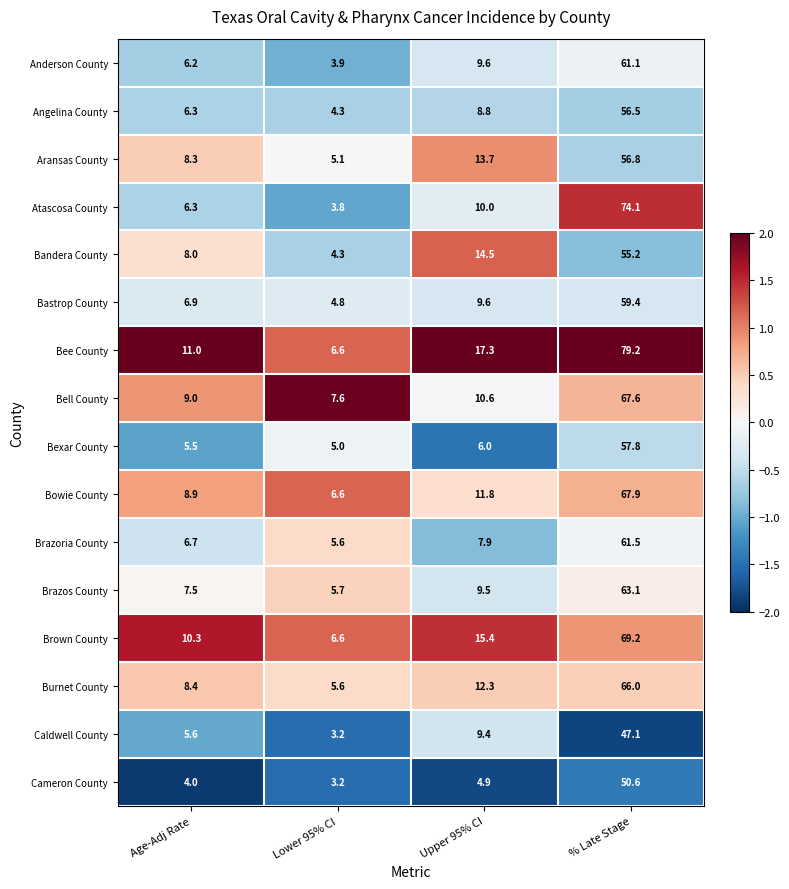

What is the difference between the highest and lowest values at Age-Adj Rate?

7.0